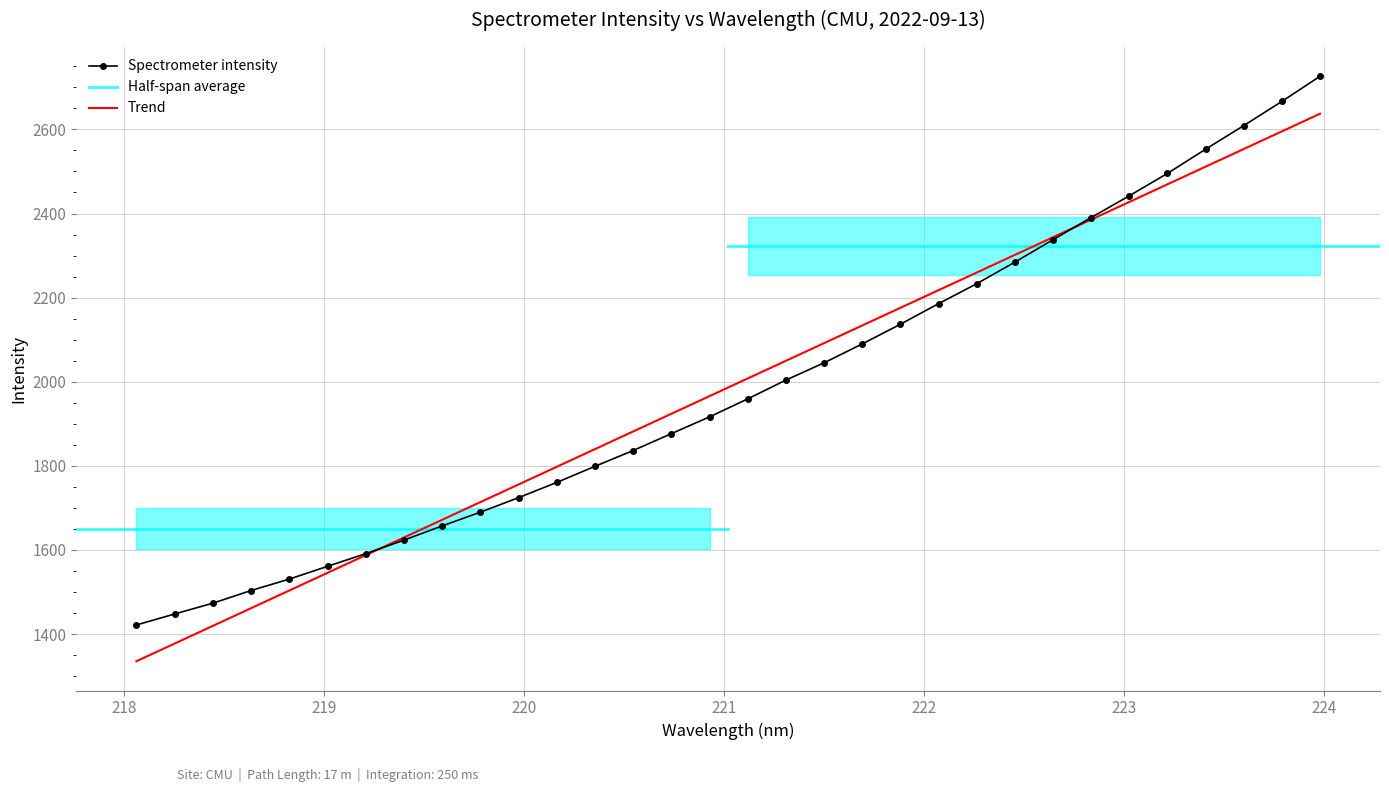

What is the difference between the second highest and minimum values?

1245.0